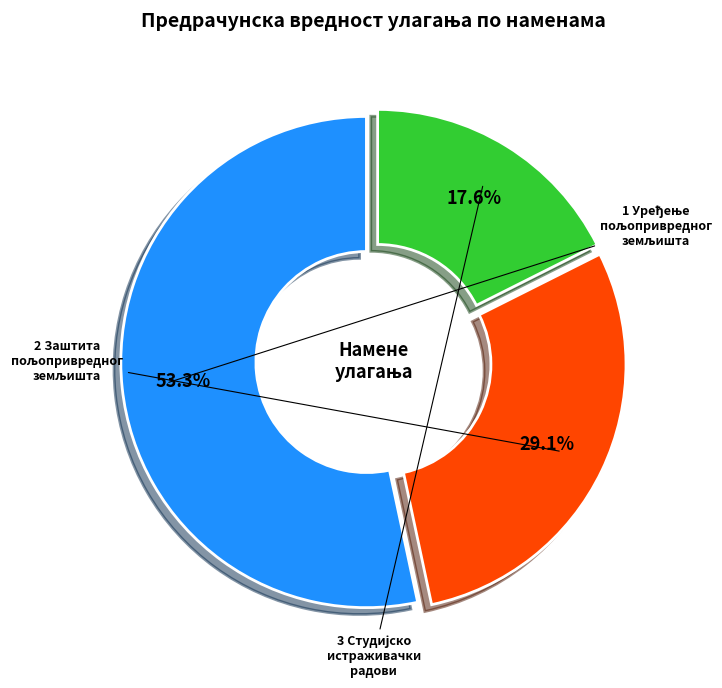

What is the change in value from 1 Уређење пољопривредног земљишта to 2 Заштита пољопривредног земљишта?

-13424400